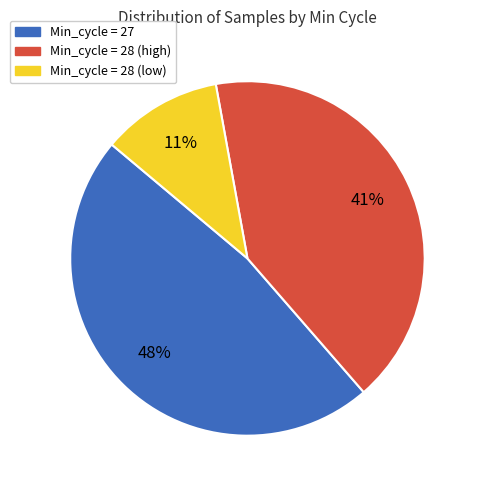

How many slices are in this pie chart?

3